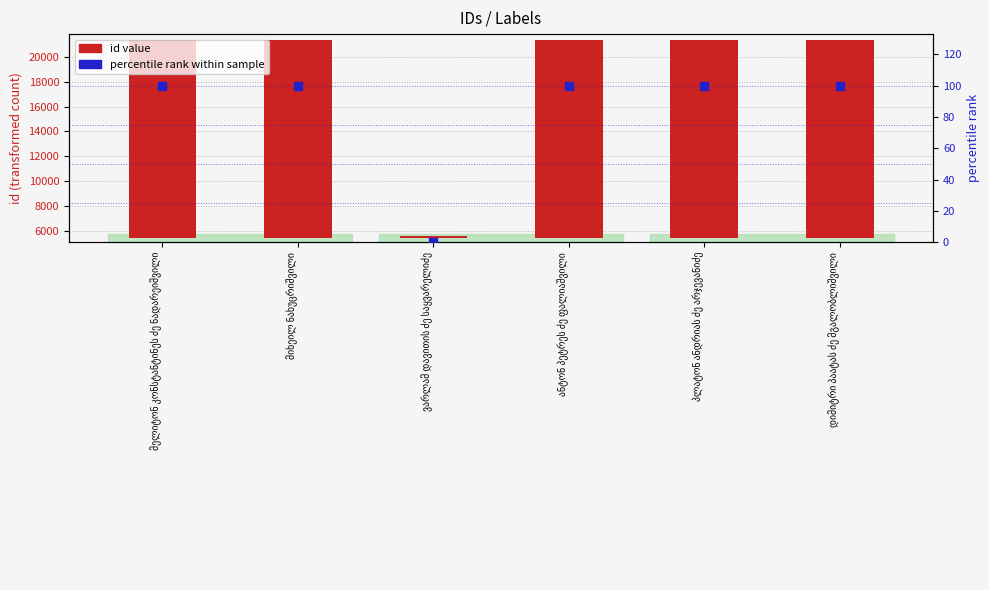

Which series has the largest total across all categories?

id value